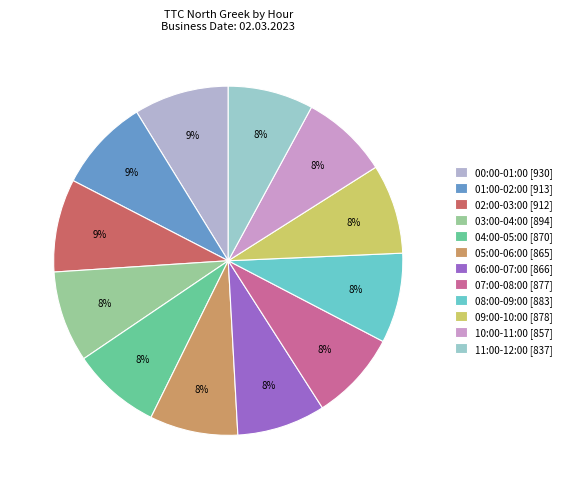

Count the number of slices in the pie.

12